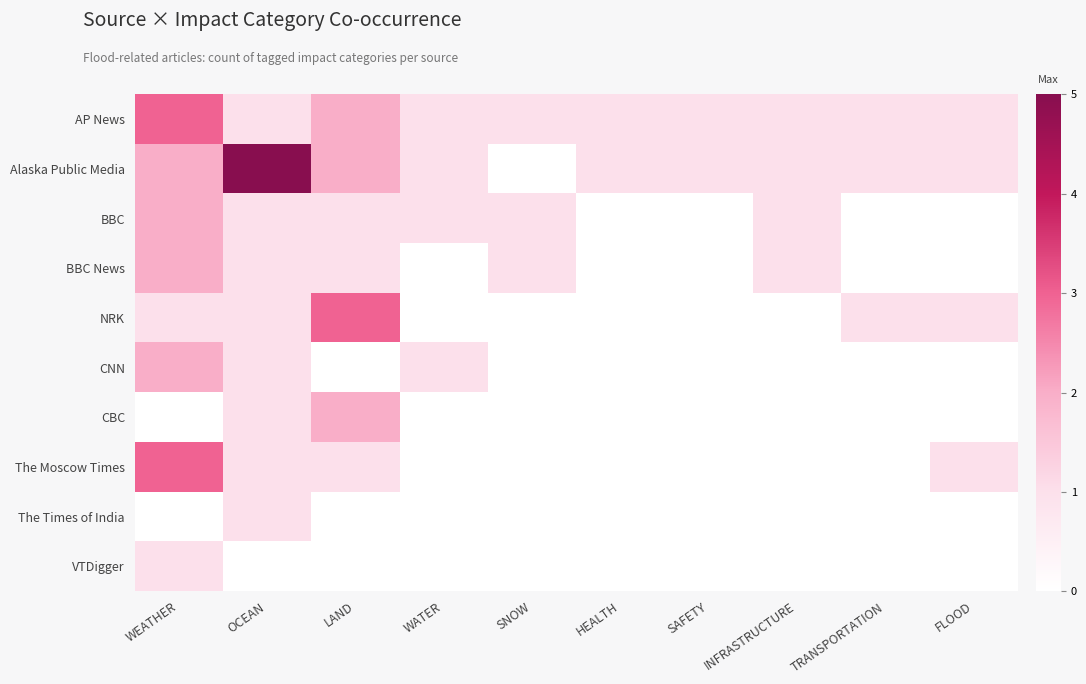

The value of VTDigger at SAFETY is 1. True or false?

False